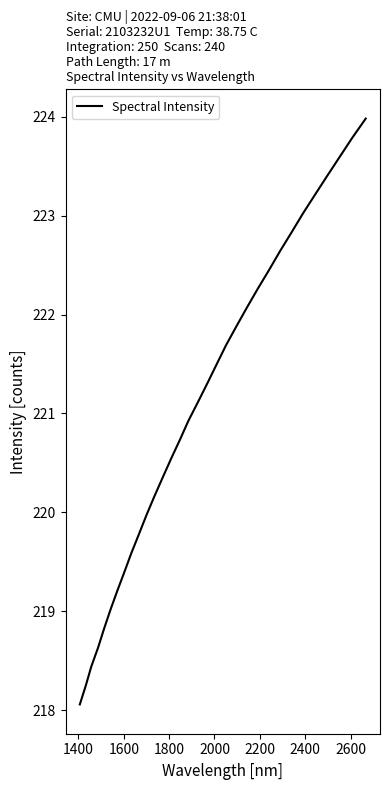

What is the difference between the maximum and minimum values?

5.9